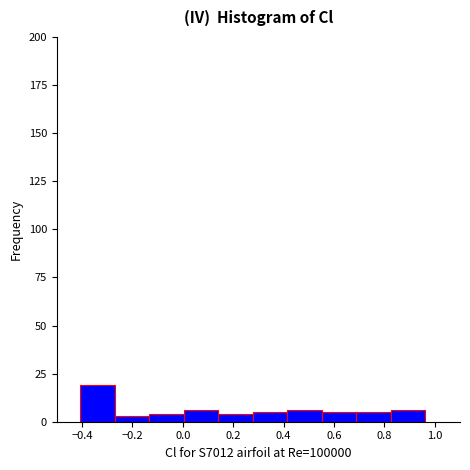

How tall is the bar that spans -0.40 to -0.28 on the x-axis? Neither the bar edges nor the heights are printed on the chart, so give them approximately, as read against the axes.

20